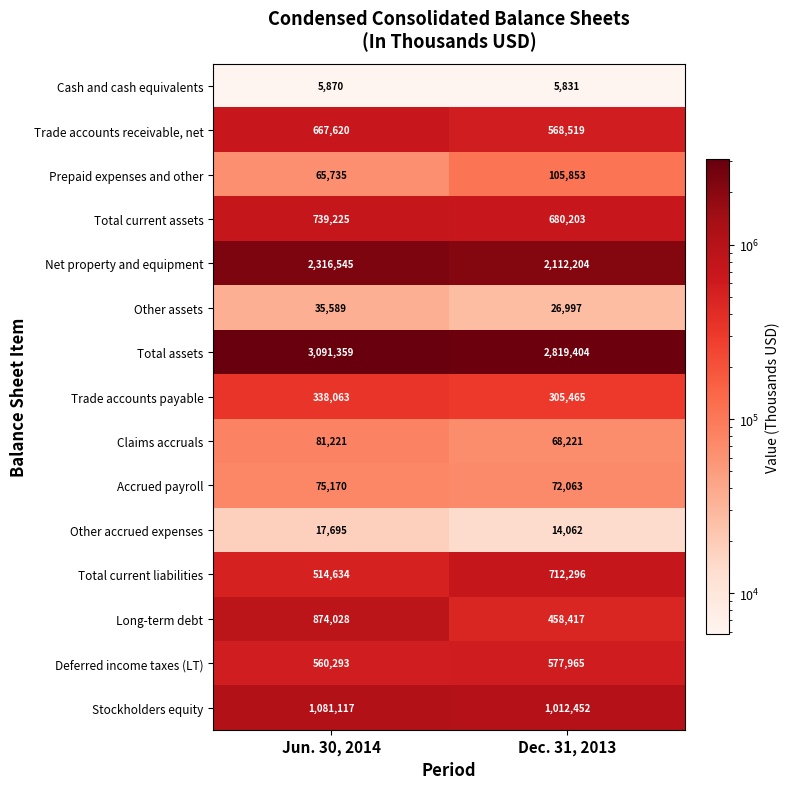

Which series changed the most between Jun. 30, 2014 and Dec. 31, 2013?

Long-term debt